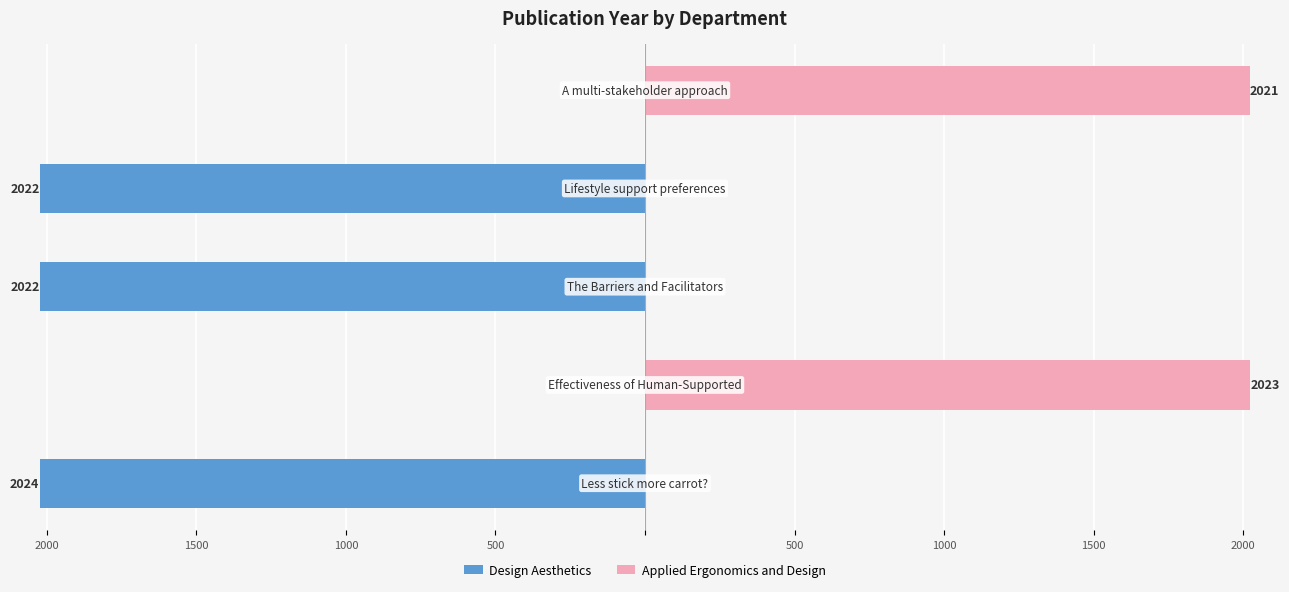

Rank the series by their average value, from highest to lowest.

Applied Ergonomics and Design, Design Aesthetics